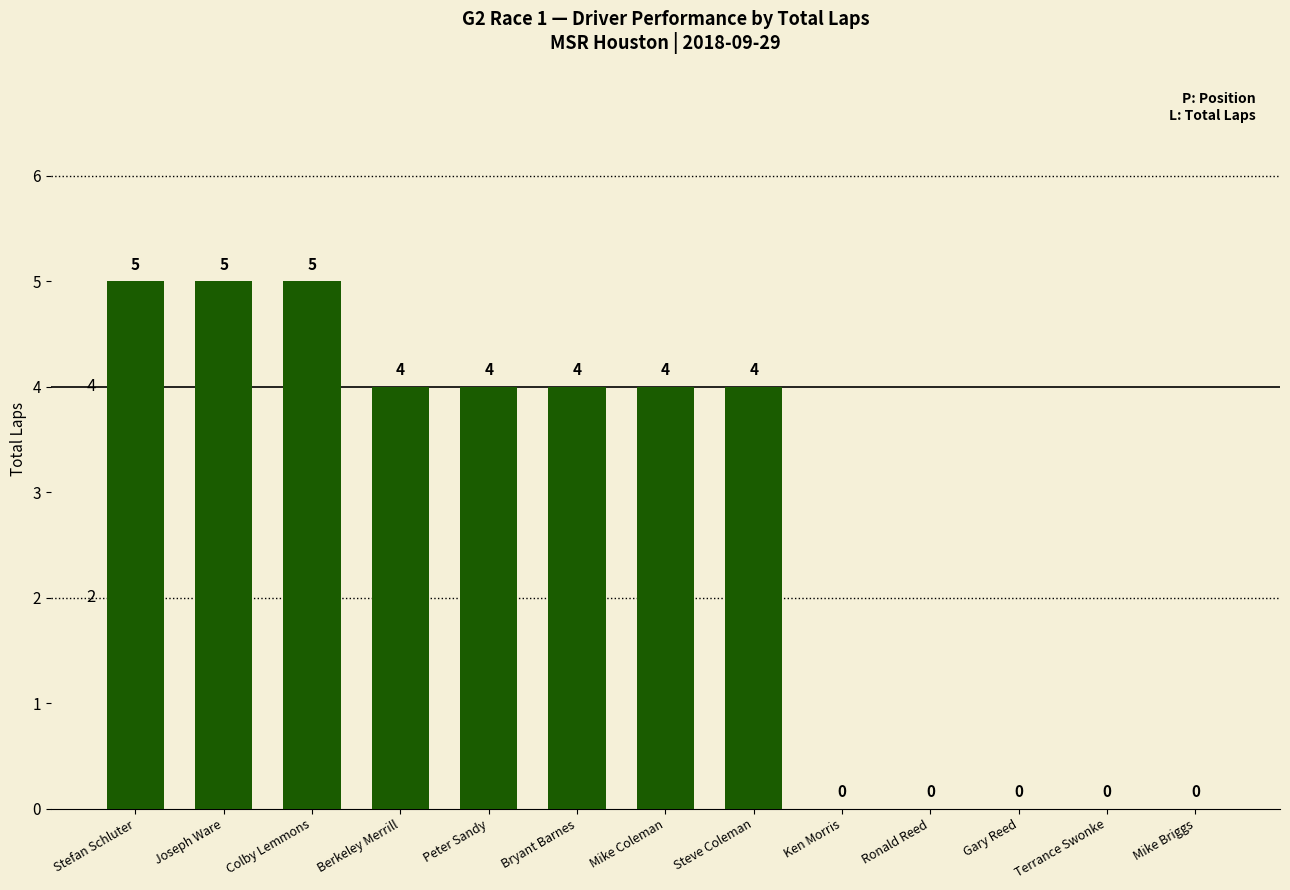

How many positive values are there?

8